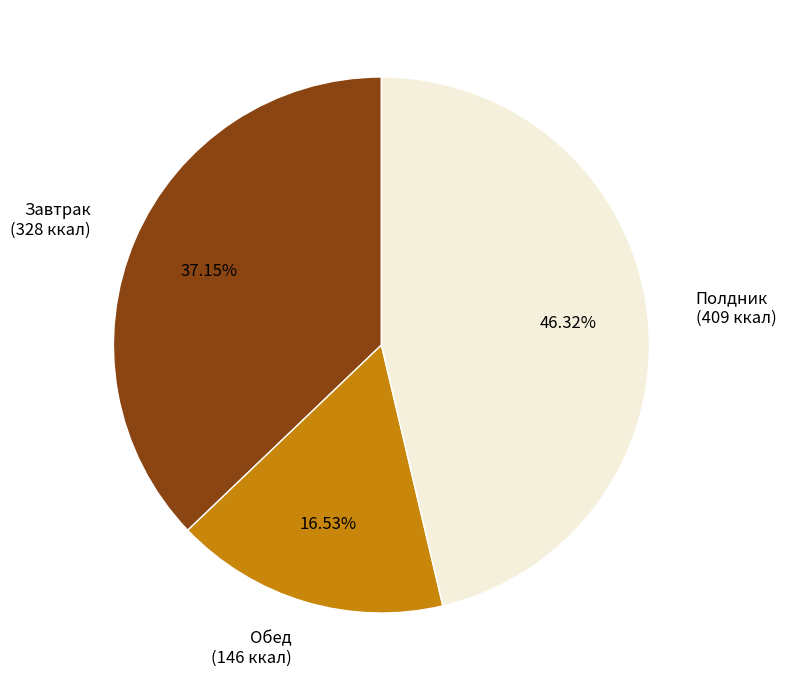

Which slice is the smallest?

Обед